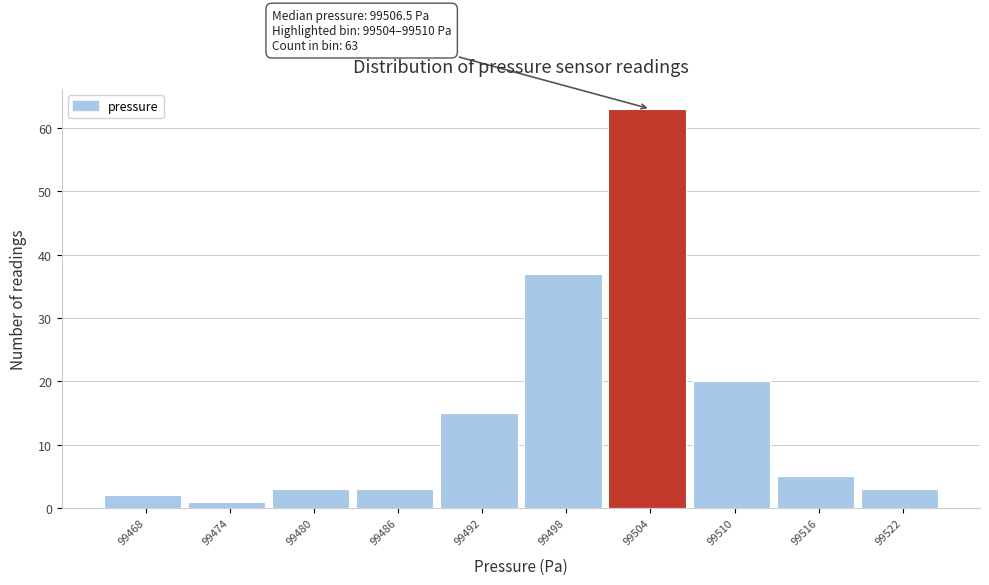

Reading left to right, what are all the values shown in this chart?

2	1	3	3	15	37	63	20	5	3